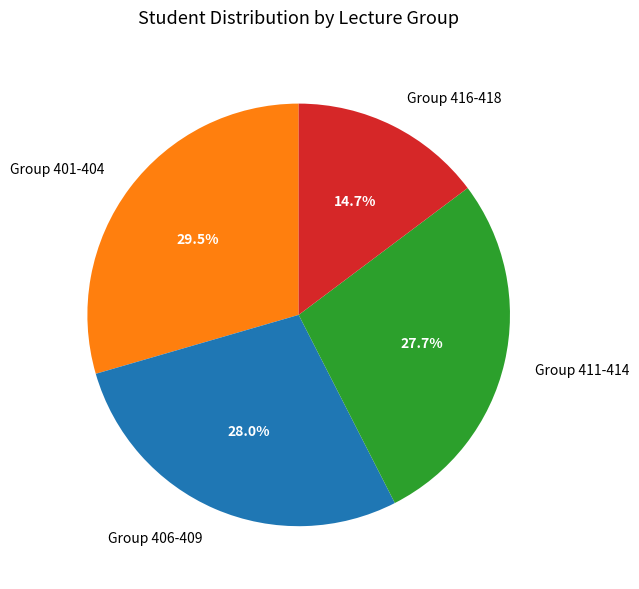

Does Group 401-404 represent more than half of the total?

No